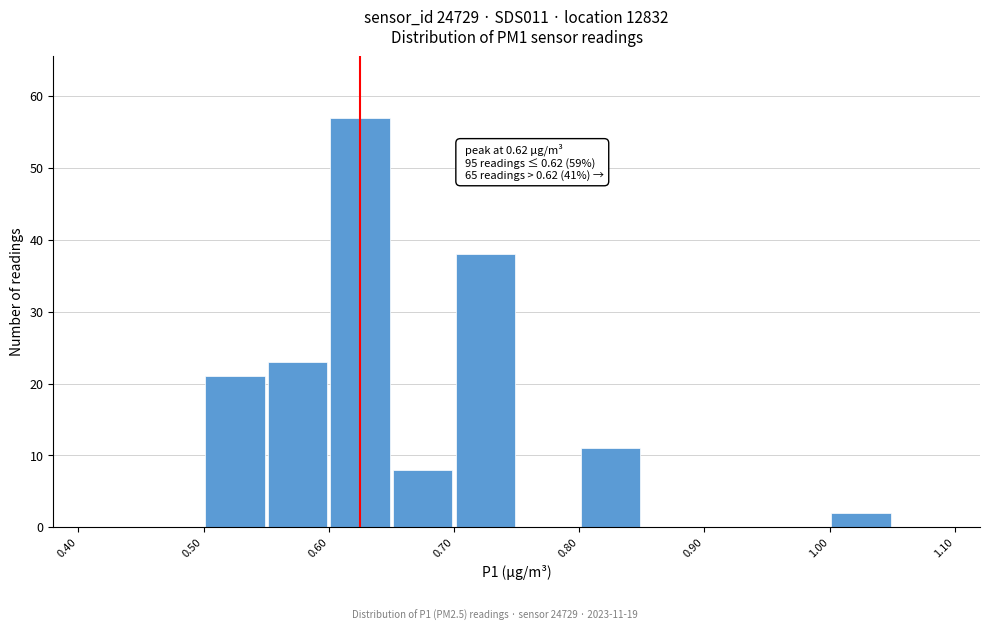

Which range on the x-axis has the tallest bar?

0.60 to 0.65